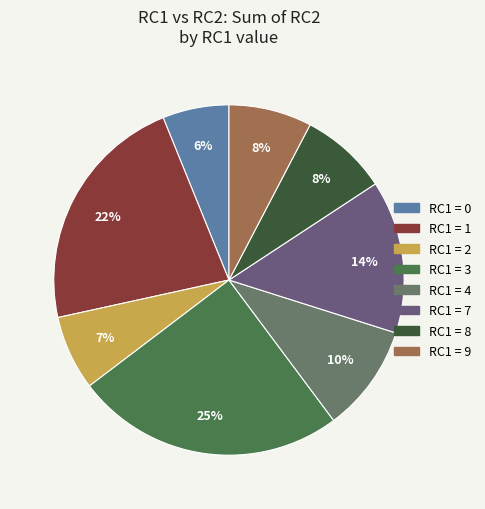

Count the number of slices in the pie.

8